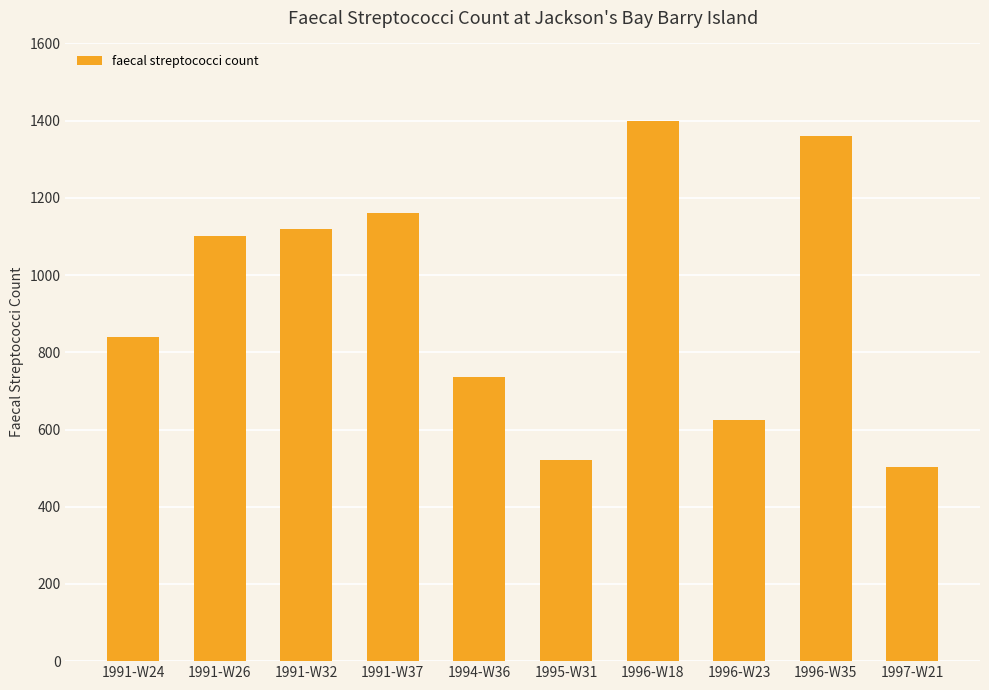

What is the difference between the values at 1996-W35 and 1996-W23?

736